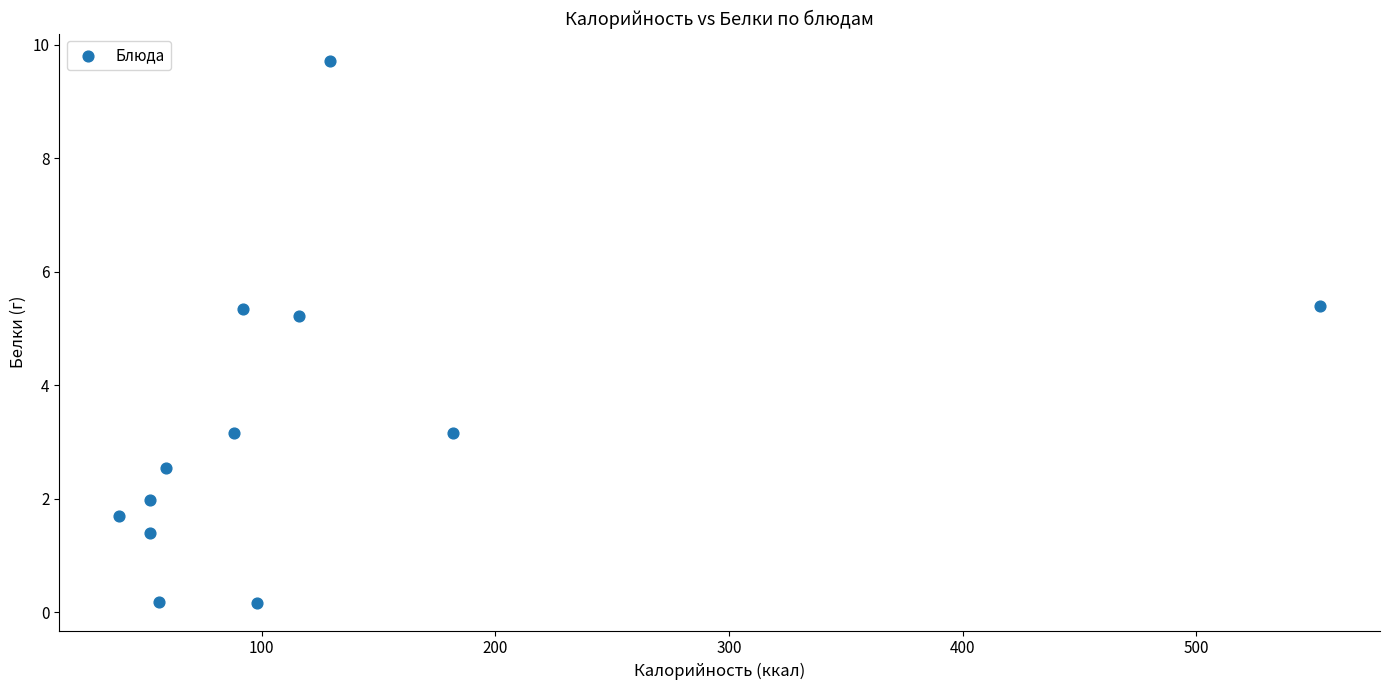

What is the range of X values (max minus min)?

514.0